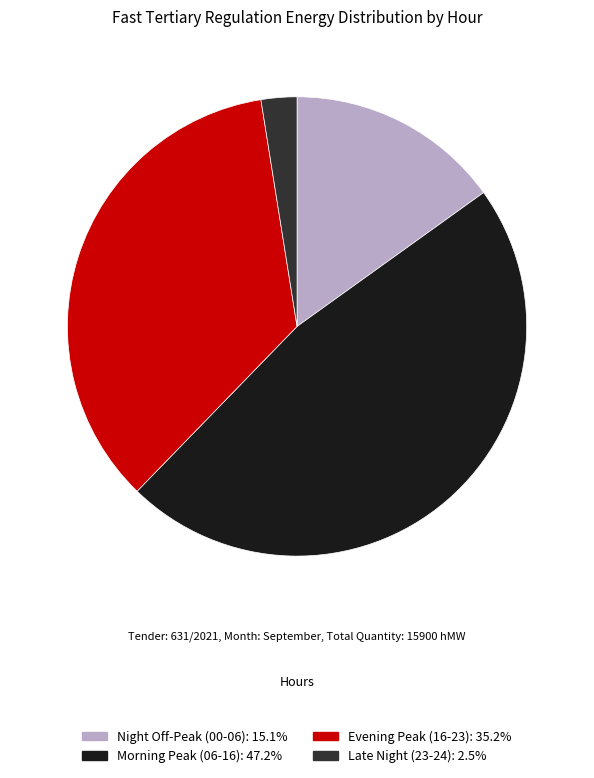

Does any single category account for the majority?

No